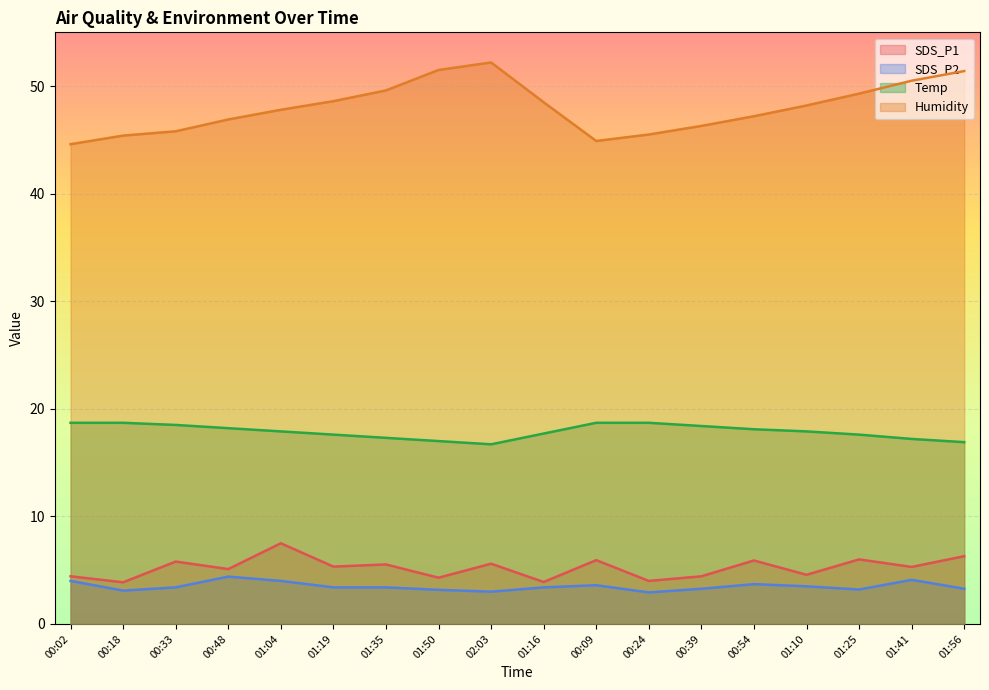

What is the lowest value of the Humidity series?

44.6